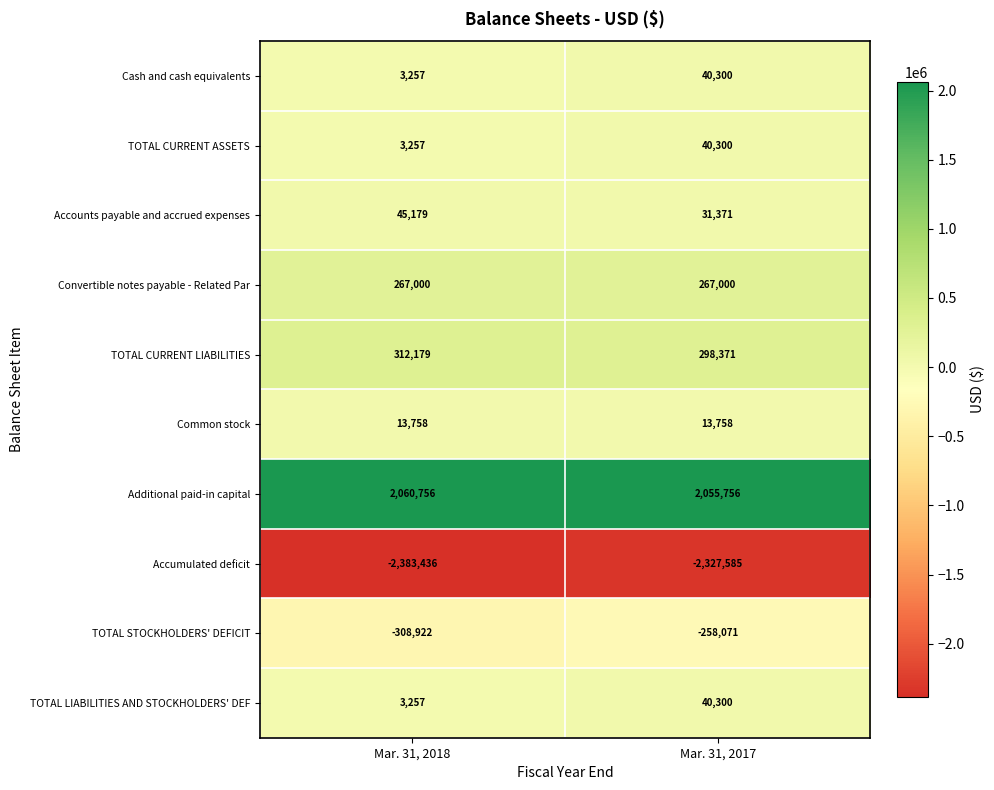

What is the sum of the Convertible notes payable - Related Par values at Mar. 31, 2018 and Mar. 31, 2017?

534000